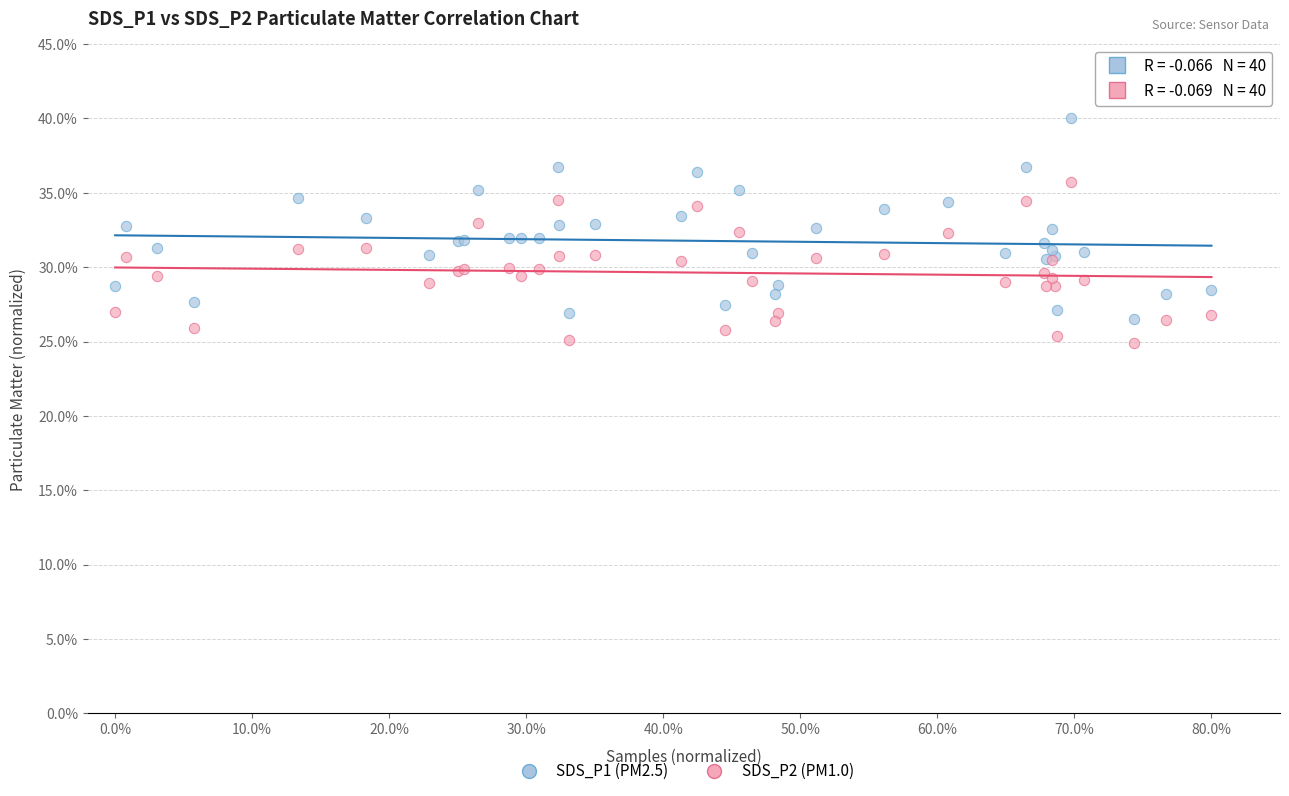

What are all the series names shown in the legend?

SDS_P1 (PM2.5), SDS_P2 (PM1.0)